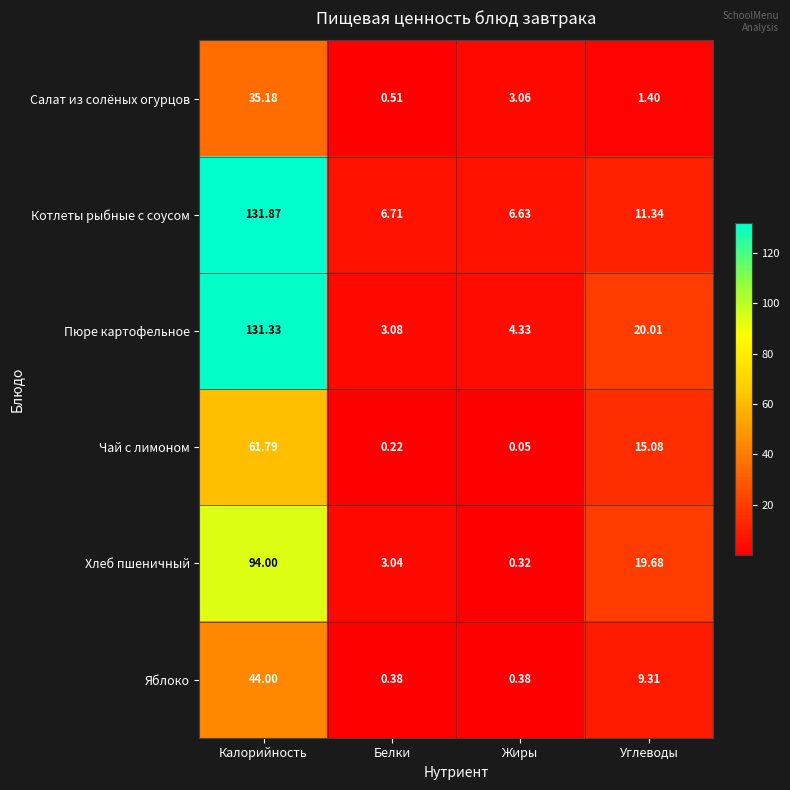

What is the total value across all series at Белки?

13.9